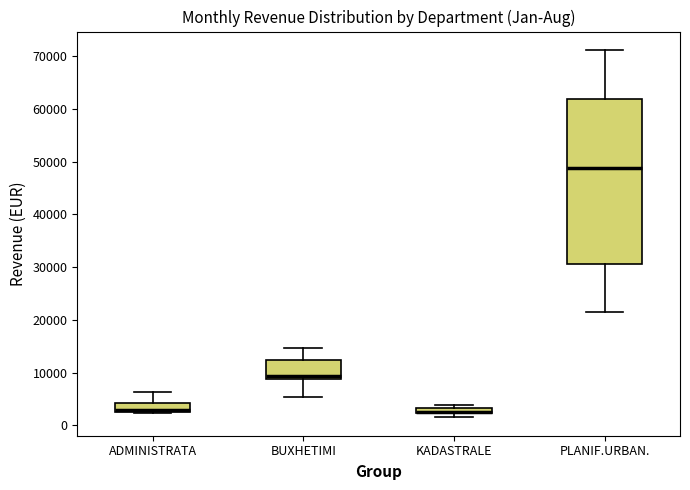

Where is the upper edge of the box for BUXHETIMI on the y-axis? The values are not printed on the chart, so give them approximately, as read against the axis.

12000